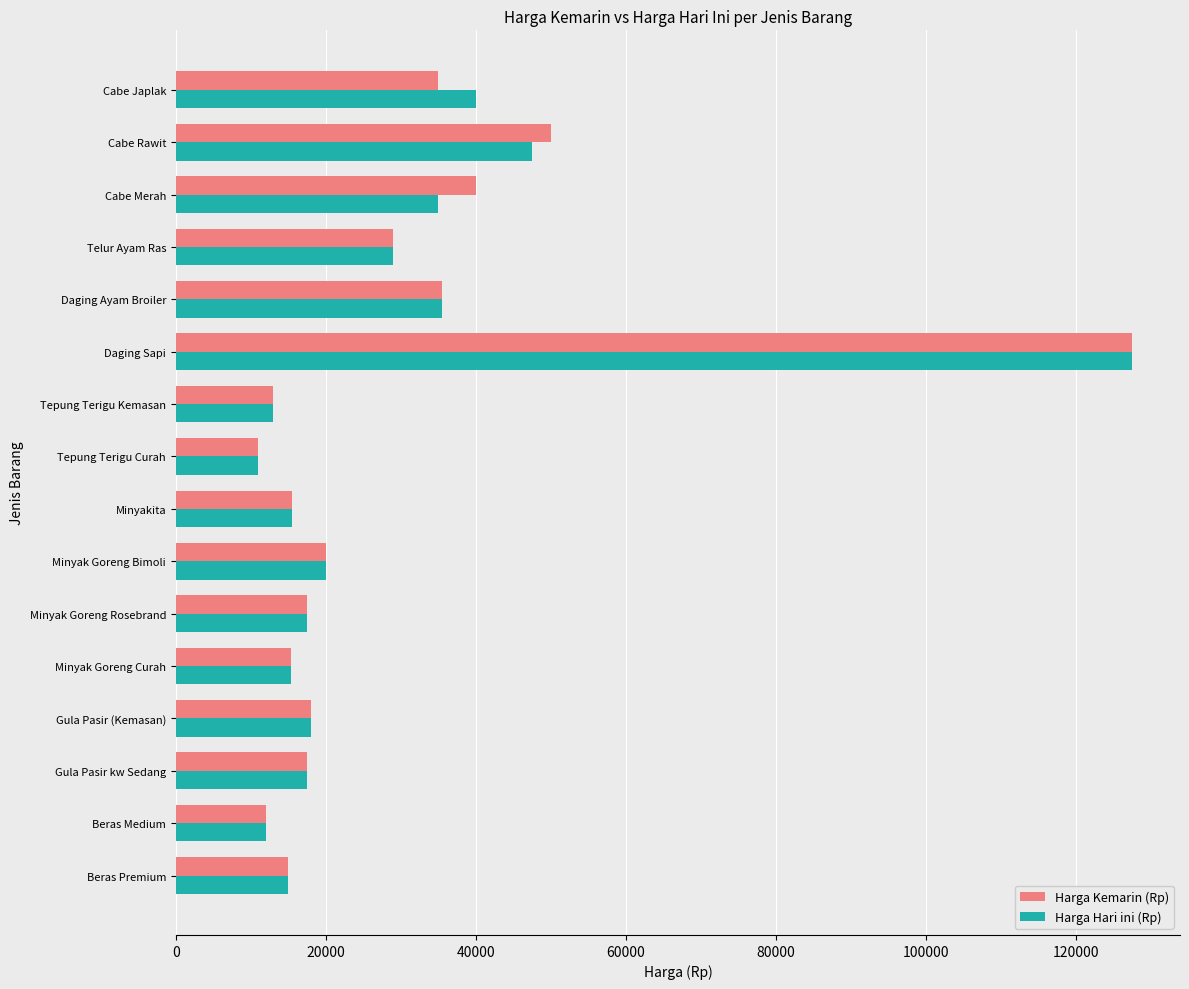

Where is Harga Hari ini (Rp) nearest to the value 69250?

Cabe Rawit